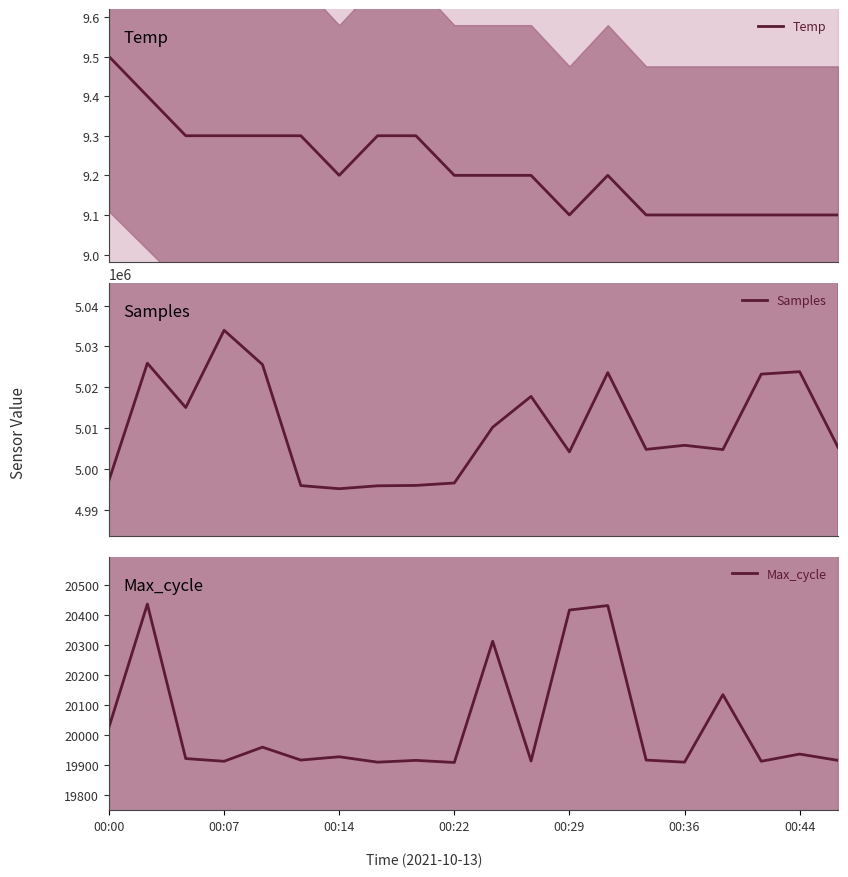

What is the lowest value of the Temp series?

9.1